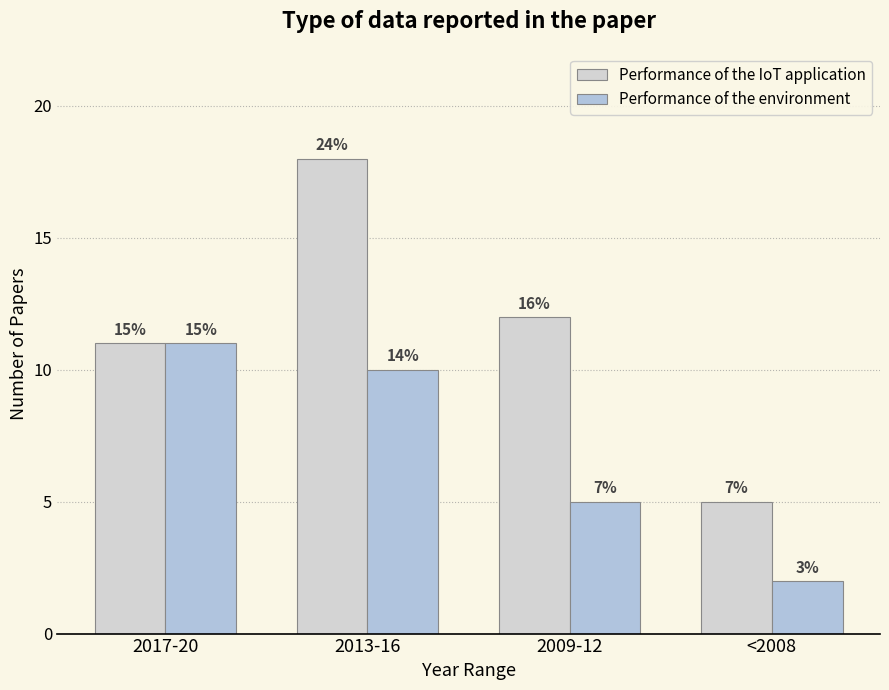

What is the average value of the Performance of the IoT application series?

12